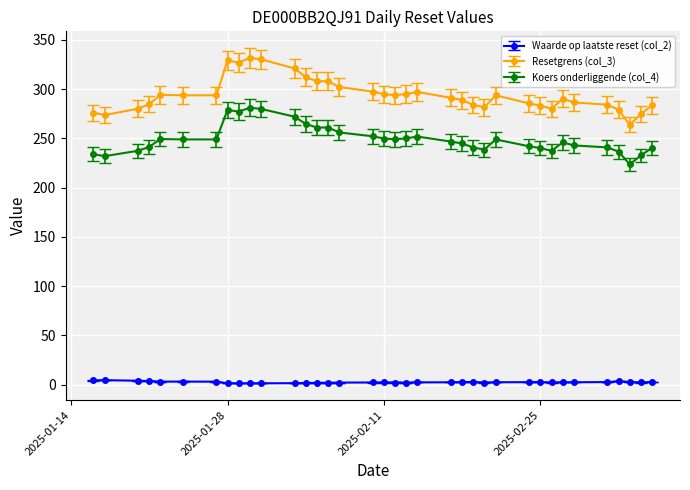

What is the average value of the Koers onderliggende (col_4) series?

249.5